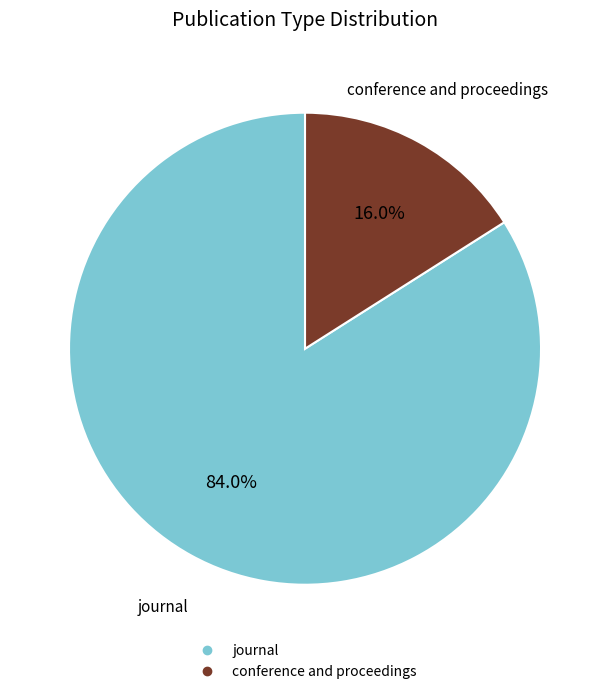

Is the sum of journal and conference and proceedings greater than half?

Yes